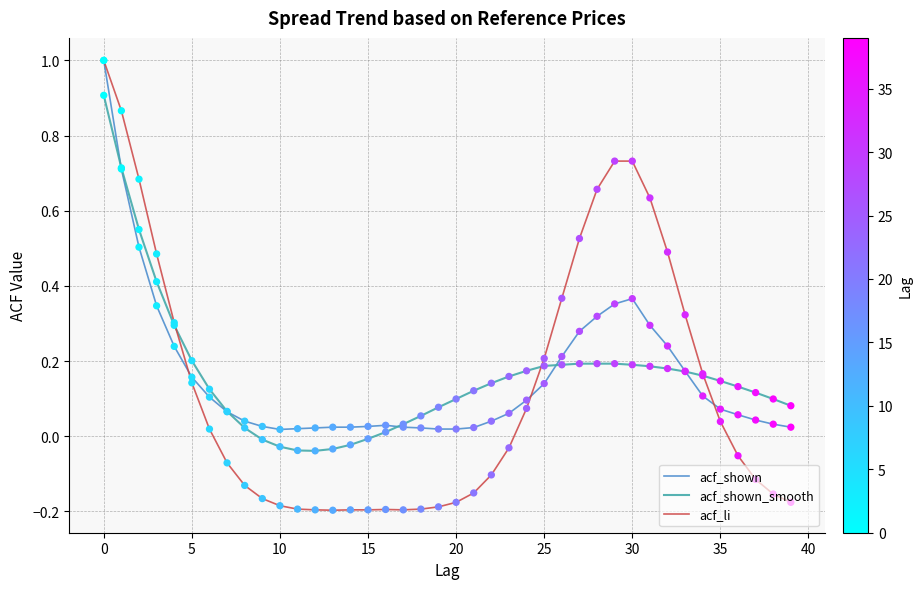

Which series has the widest spread of values?

acf_li